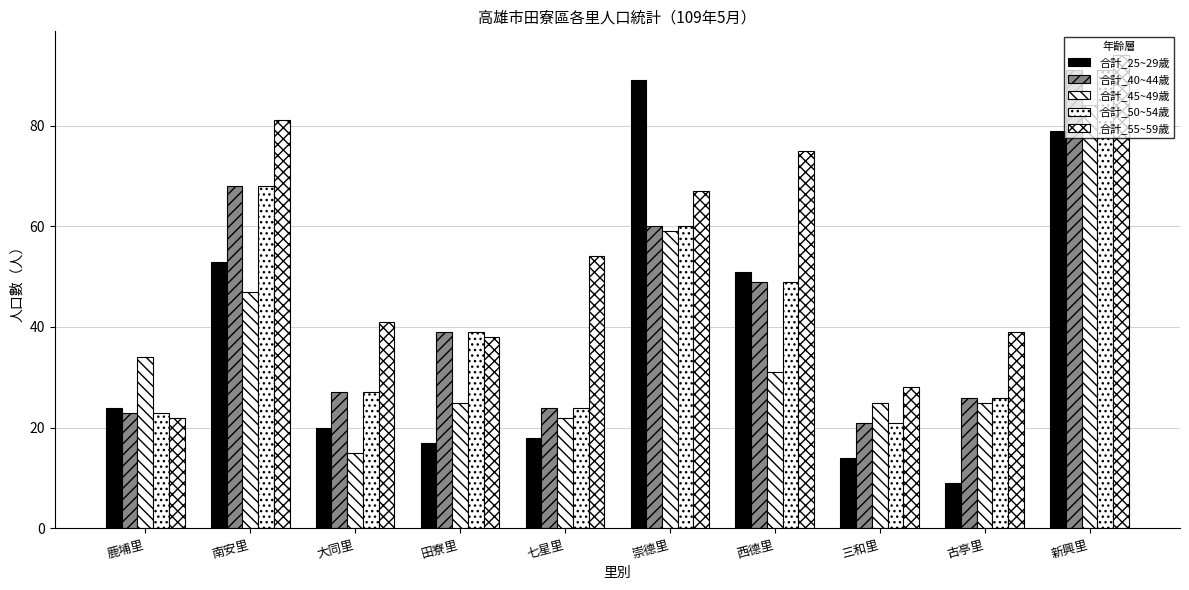

How many data points in 合計_40~44歲 are less than 39?

5